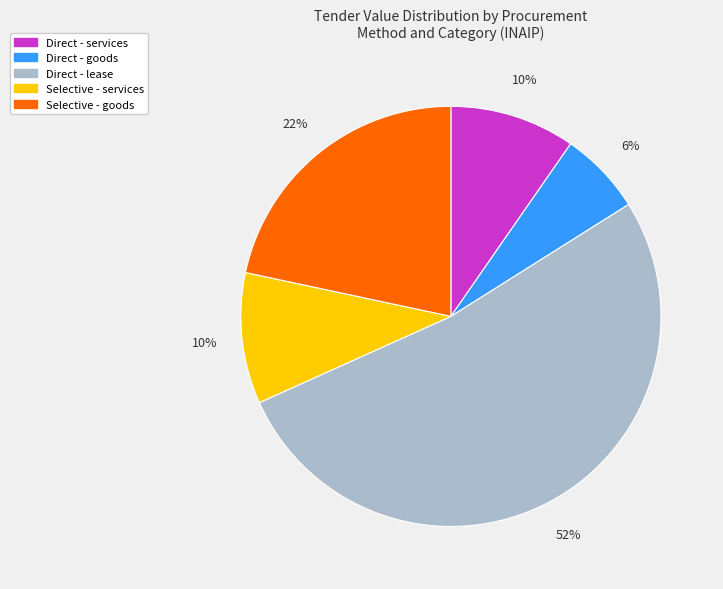

Is the sum of Direct - lease and Selective - goods greater than half?

Yes